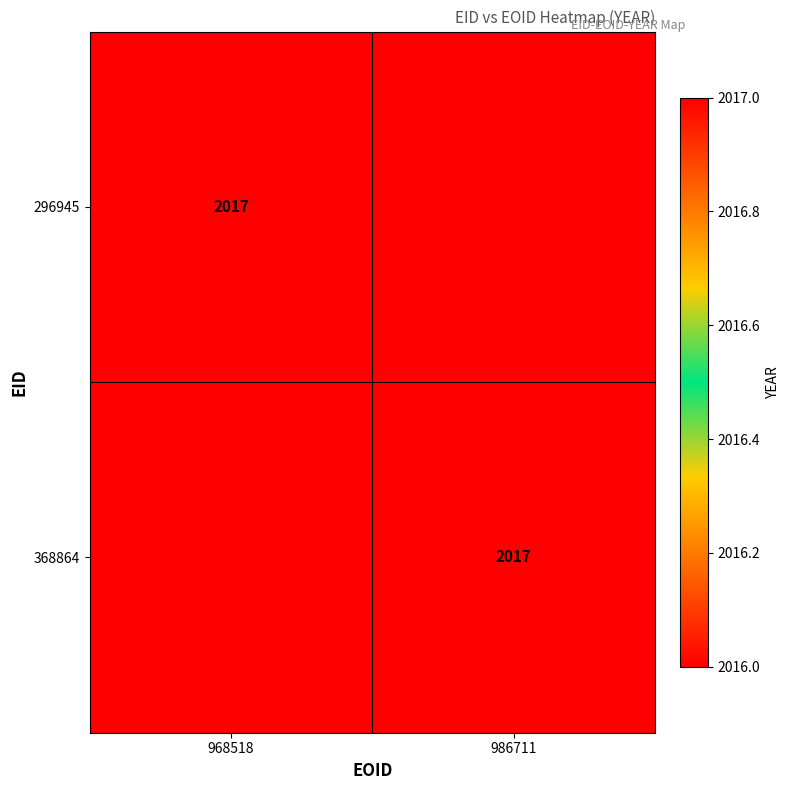

True or false: 296945 has a value of 2017 at 968518.

True